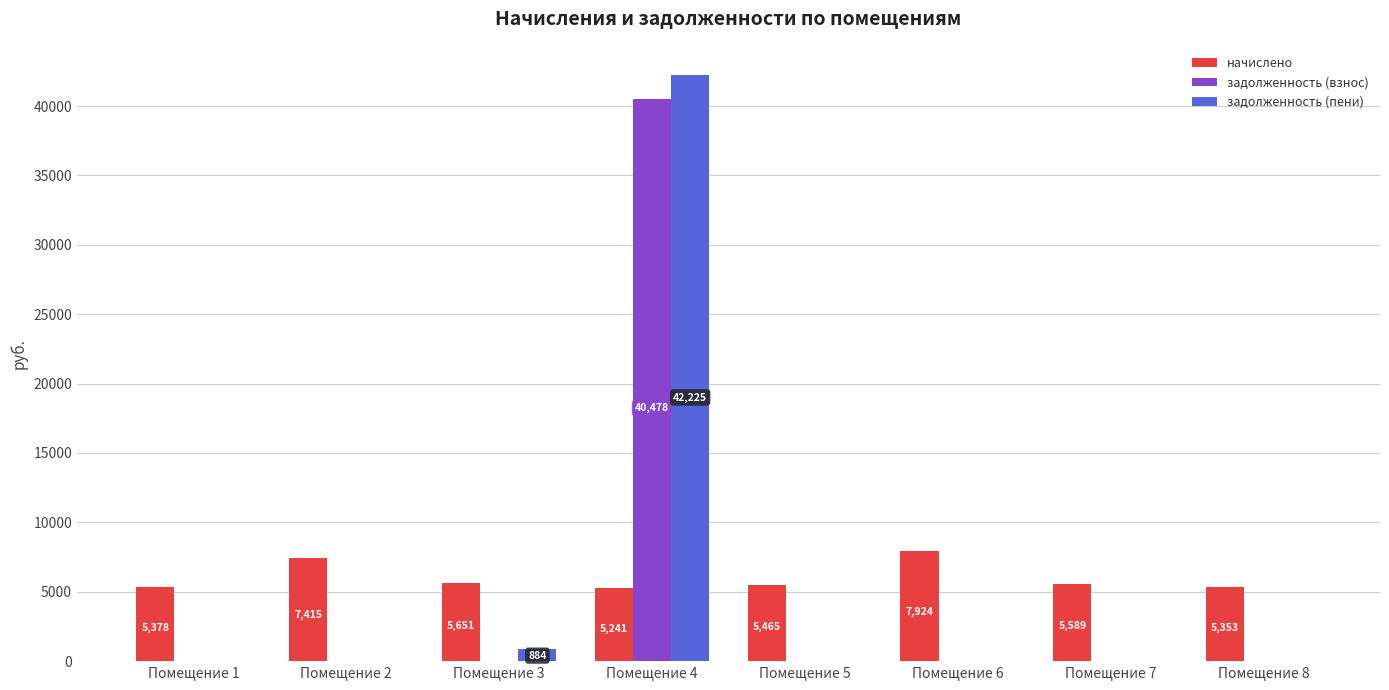

The value of задолженность (взнос) at Помещение 4 is 10736.4. True or false?

False